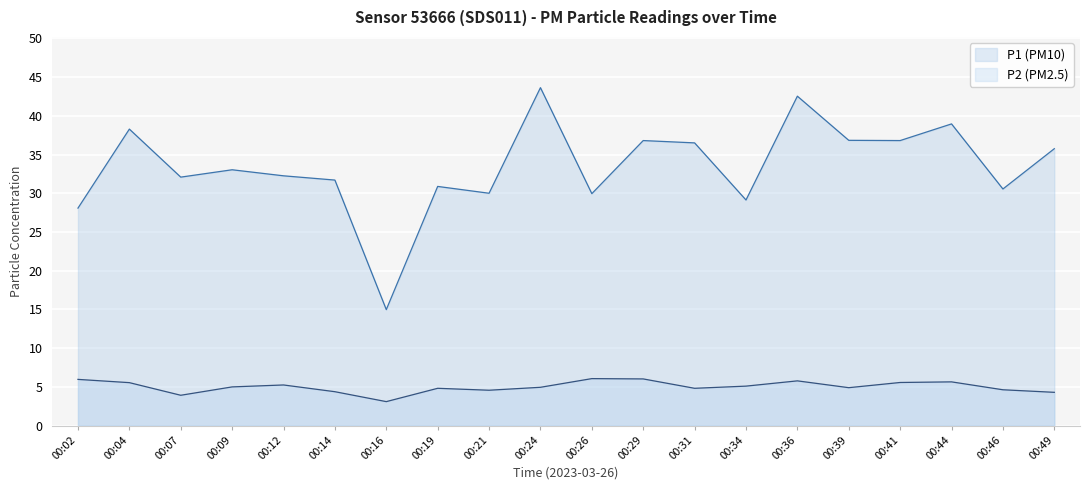

Reading left to right, extract all data points from this chart.

P1: 28.1	38.3	32.1	33.0	32.2	31.7	15.0	30.9	30.0	43.6	29.9	36.8	36.5	29.1	42.5	36.8	36.8	39.0	30.6	35.8
P2: 6.0	5.5	3.9	5.0	5.2	4.4	3.1	4.8	4.6	5.0	6.1	6.0	4.8	5.1	5.8	4.9	5.6	5.7	4.6	4.3